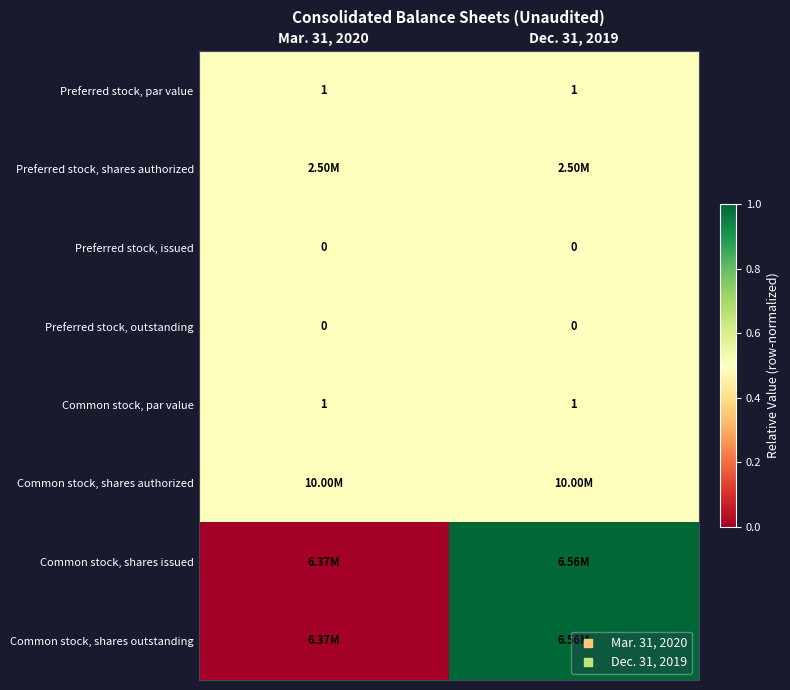

What is the sum of the Preferred stock, par value values at Mar. 31, 2020 and Dec. 31, 2019?

2.0